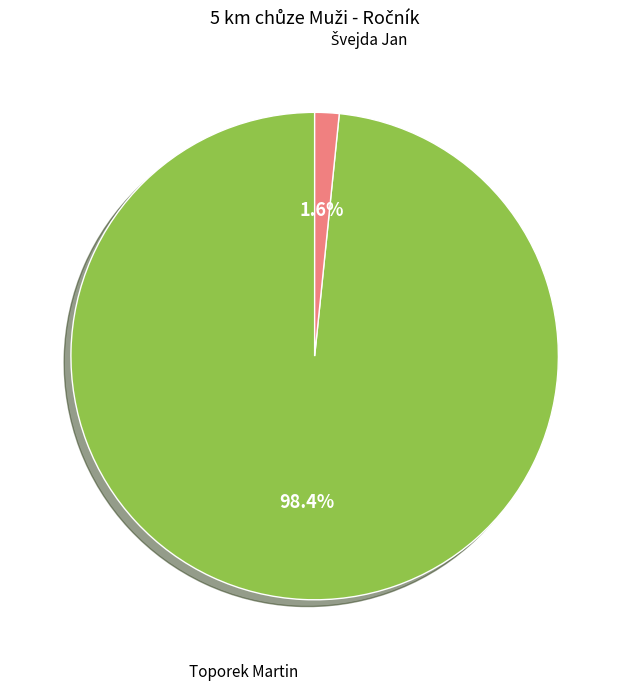

Is there a majority slice in this chart?

Yes